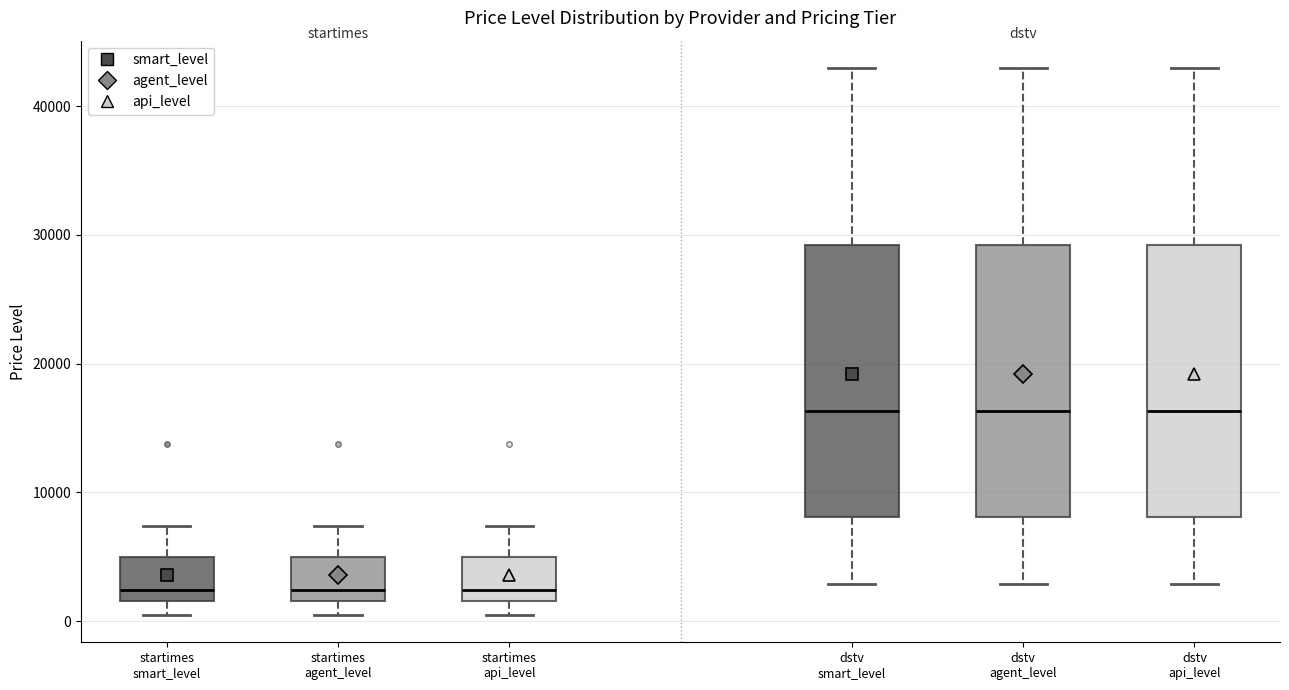

Where does the lower whisker of the box for startimes smart_level end on the y-axis? The values are not printed on the chart, so give them approximately, as read against the axis.

0